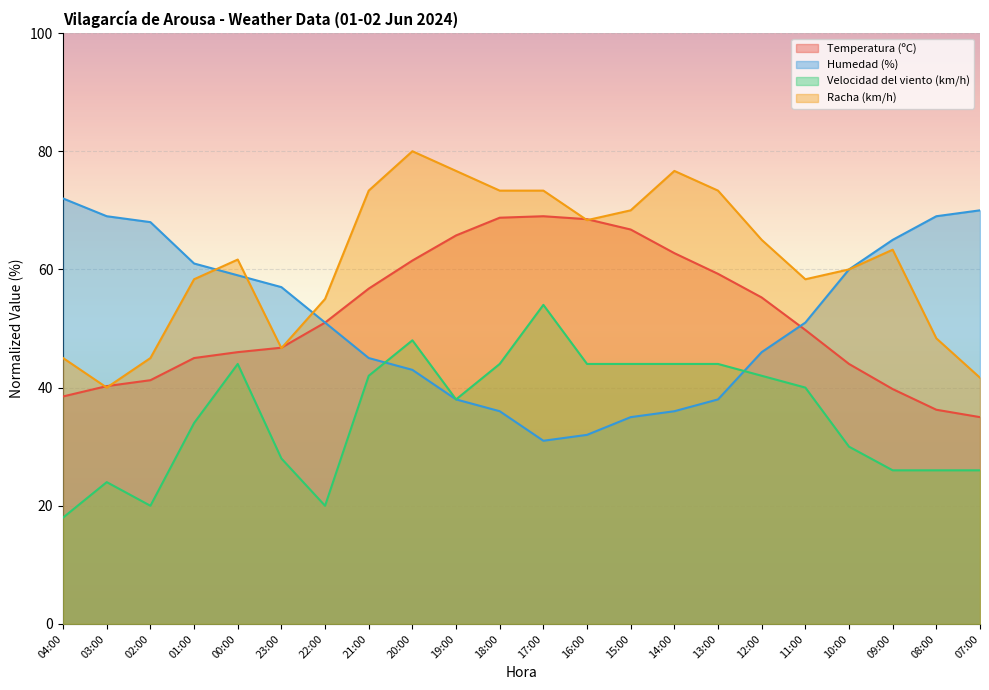

Is it true that Racha (km/h) equals 46.7 at 23:00?

True